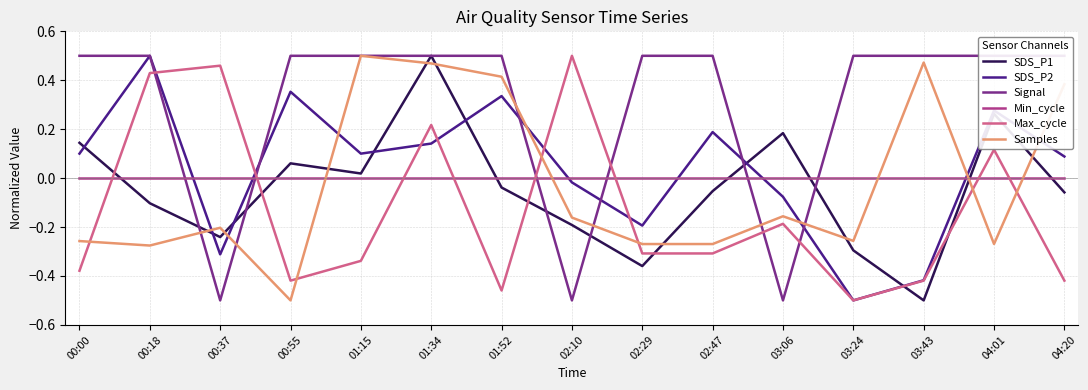

Reading left to right, extract all data points from this chart.

SDS_P1: 00:00=0.1	00:18=-0.1	00:37=-0.2	00:55=0.1	01:15=0.0	01:34=0.5	01:52=-0.0	02:10=-0.2	02:29=-0.4	02:47=-0.1	03:06=0.2	03:24=-0.3	03:43=-0.5	04:01=0.3	04:20=-0.1
SDS_P2: 00:00=0.1	00:18=0.5	00:37=-0.3	00:55=0.4	01:15=0.1	01:34=0.1	01:52=0.3	02:10=-0.0	02:29=-0.2	02:47=0.2	03:06=-0.1	03:24=-0.5	03:43=-0.4	04:01=0.3	04:20=0.1
Signal: 00:00=0.5	00:18=0.5	00:37=-0.5	00:55=0.5	01:15=0.5	01:34=0.5	01:52=0.5	02:10=-0.5	02:29=0.5	02:47=0.5	03:06=-0.5	03:24=0.5	03:43=0.5	04:01=0.5	04:20=0.5
Min_cycle: 00:00=0.0	00:18=0.0	00:37=0.0	00:55=0.0	01:15=0.0	01:34=0.0	01:52=0.0	02:10=0.0	02:29=0.0	02:47=0.0	03:06=0.0	03:24=0.0	03:43=0.0	04:01=0.0	04:20=0.0
Max_cycle: 00:00=-0.4	00:18=0.4	00:37=0.5	00:55=-0.4	01:15=-0.3	01:34=0.2	01:52=-0.5	02:10=0.5	02:29=-0.3	02:47=-0.3	03:06=-0.2	03:24=-0.5	03:43=-0.4	04:01=0.1	04:20=-0.4
Samples: 00:00=-0.3	00:18=-0.3	00:37=-0.2	00:55=-0.5	01:15=0.5	01:34=0.5	01:52=0.4	02:10=-0.2	02:29=-0.3	02:47=-0.3	03:06=-0.2	03:24=-0.3	03:43=0.5	04:01=-0.3	04:20=0.4